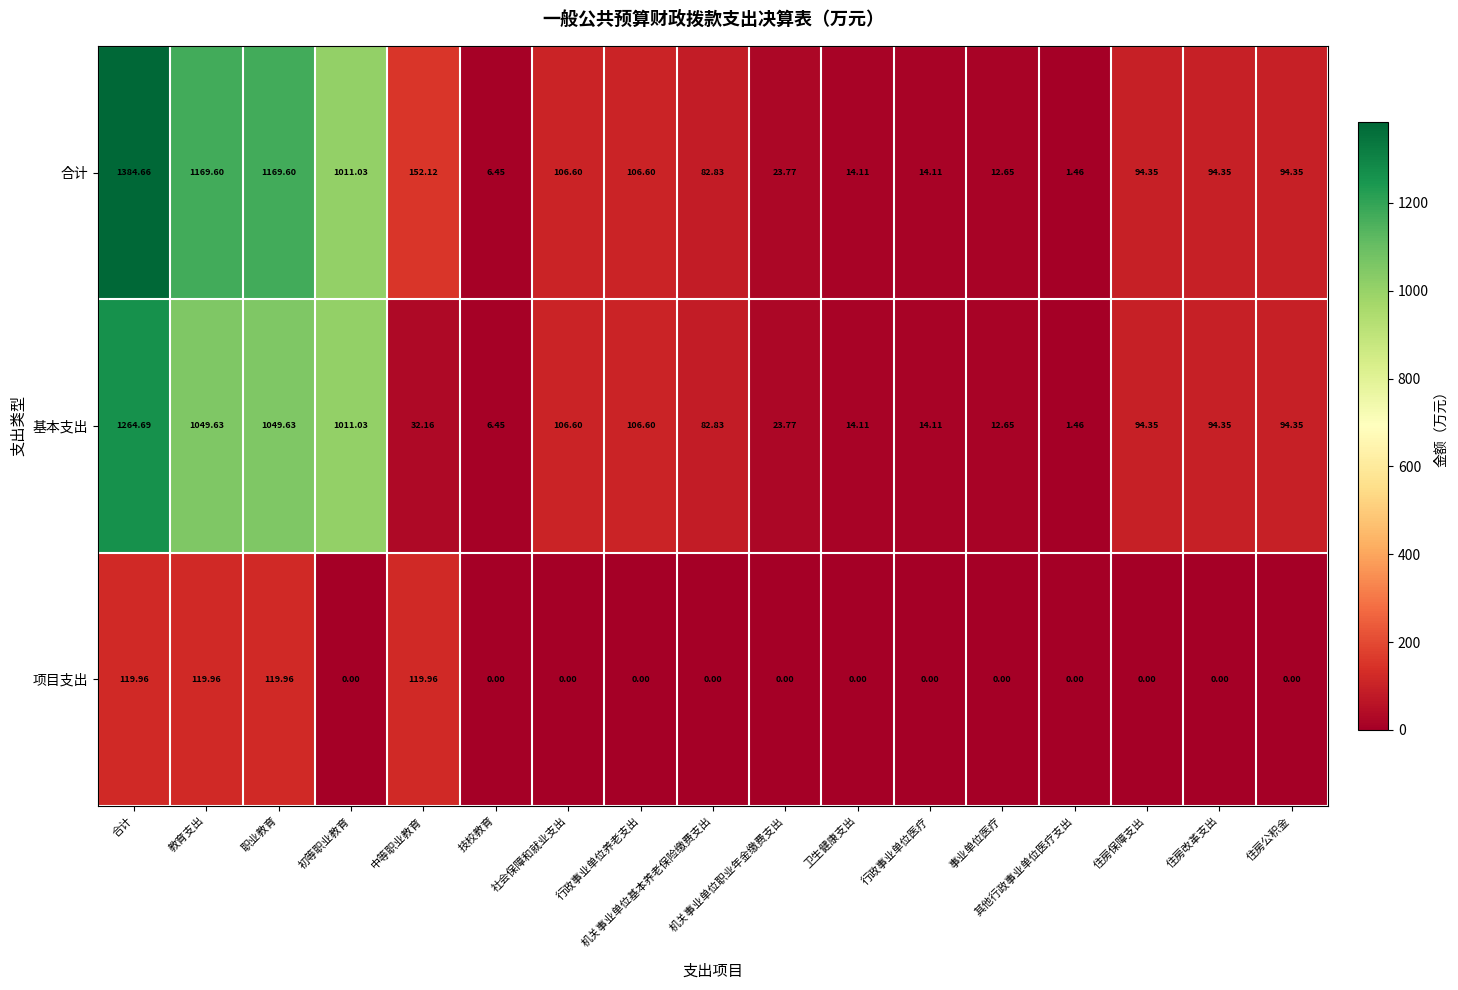

Which series has the largest total across all categories?

合计